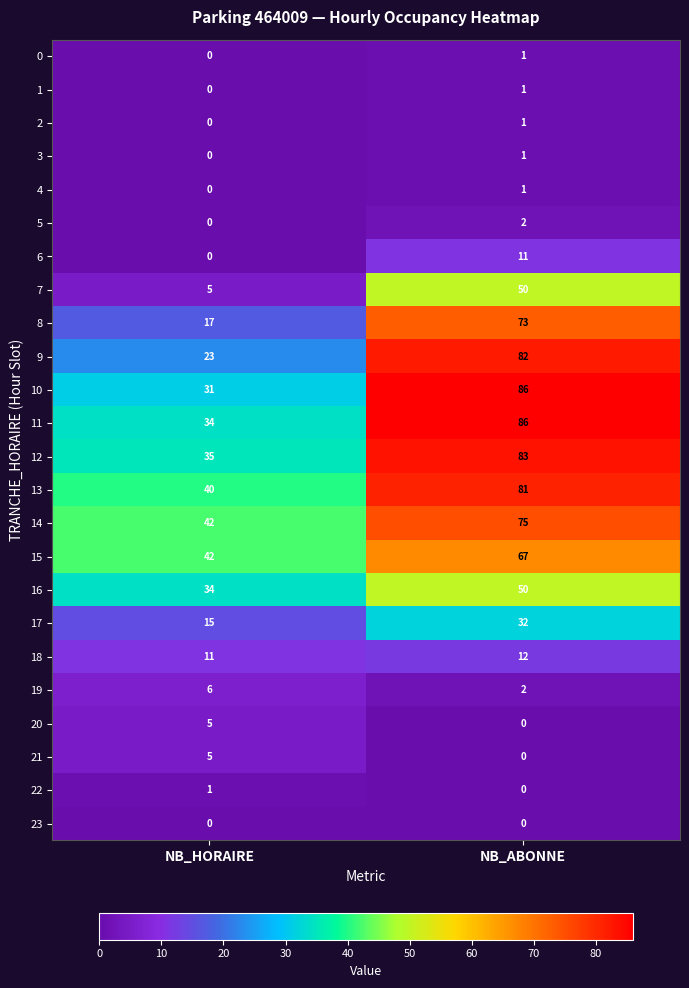

What is the sum of all 16 values?

84